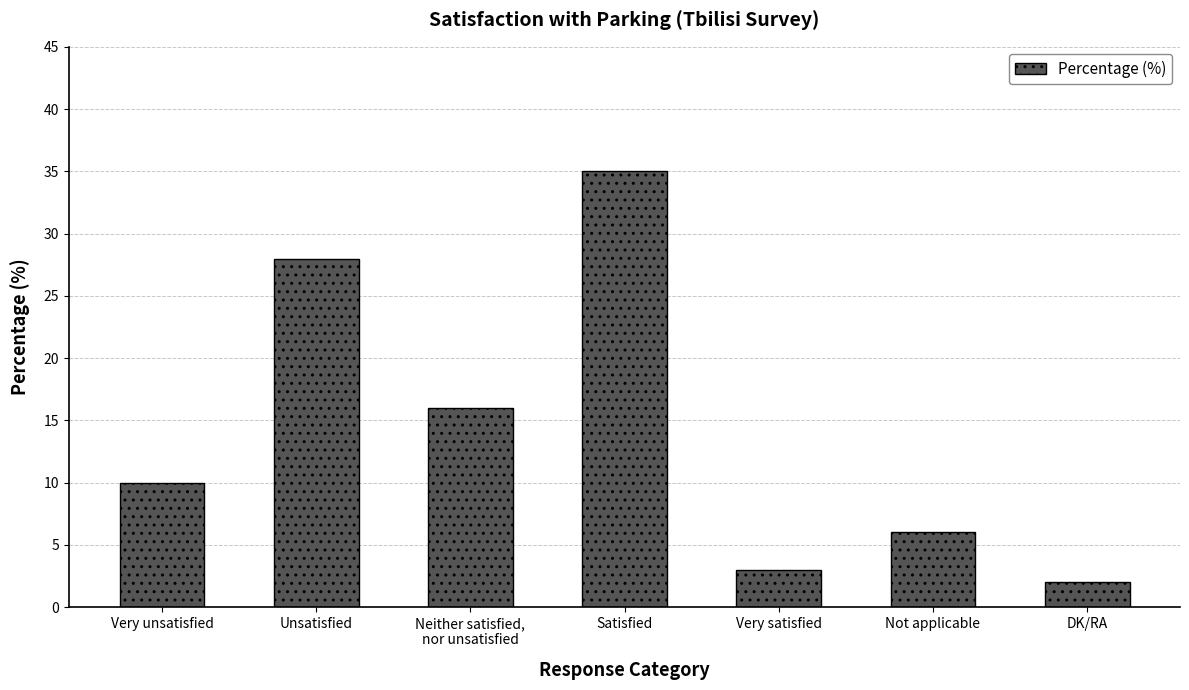

Which has a higher value, Not applicable or Unsatisfied?

Unsatisfied